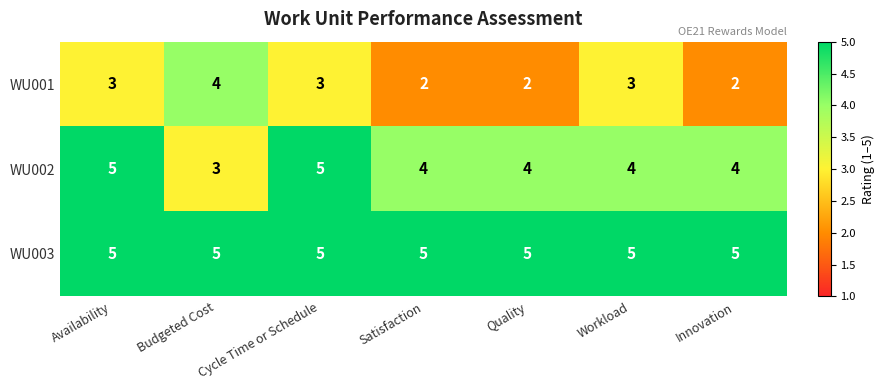

At which label does WU001 reach its peak?

Budgeted Cost